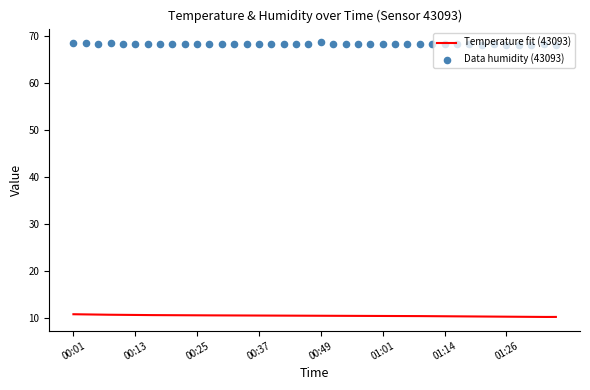

What is the ratio of the value at 01:18 to the value at 01:21?

1.0